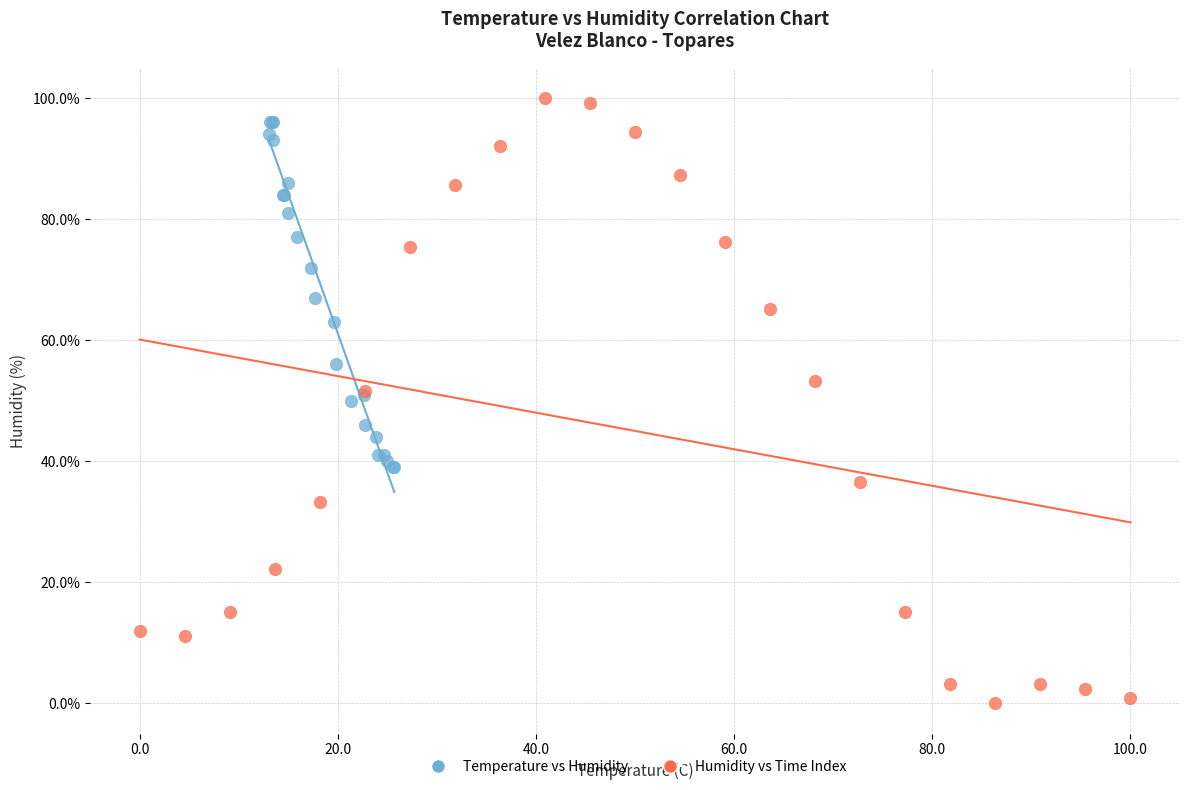

Which series reaches the minimum Y coordinate?

Humidity vs Time Index